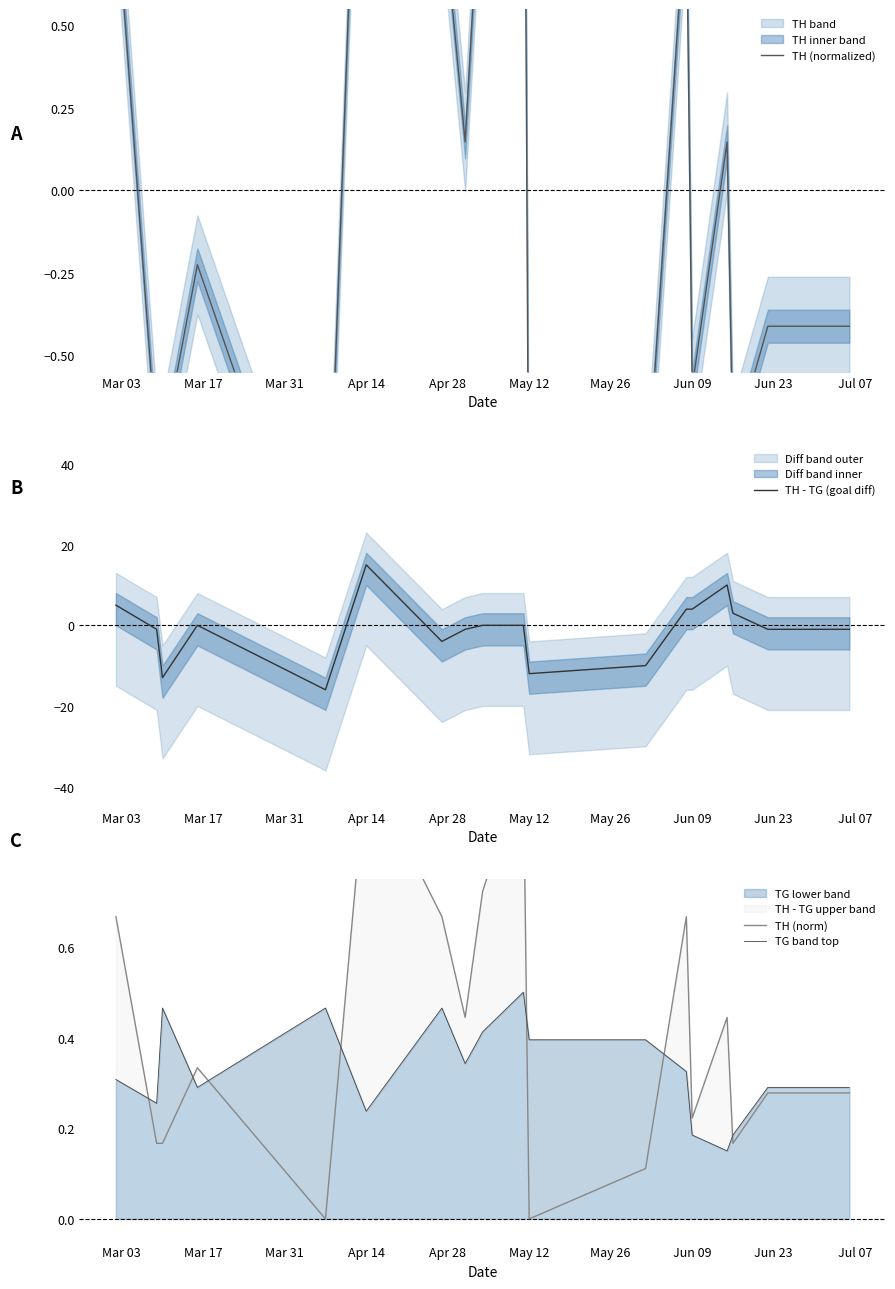

What is the minimum value for TH - TG (goal diff)?

-16